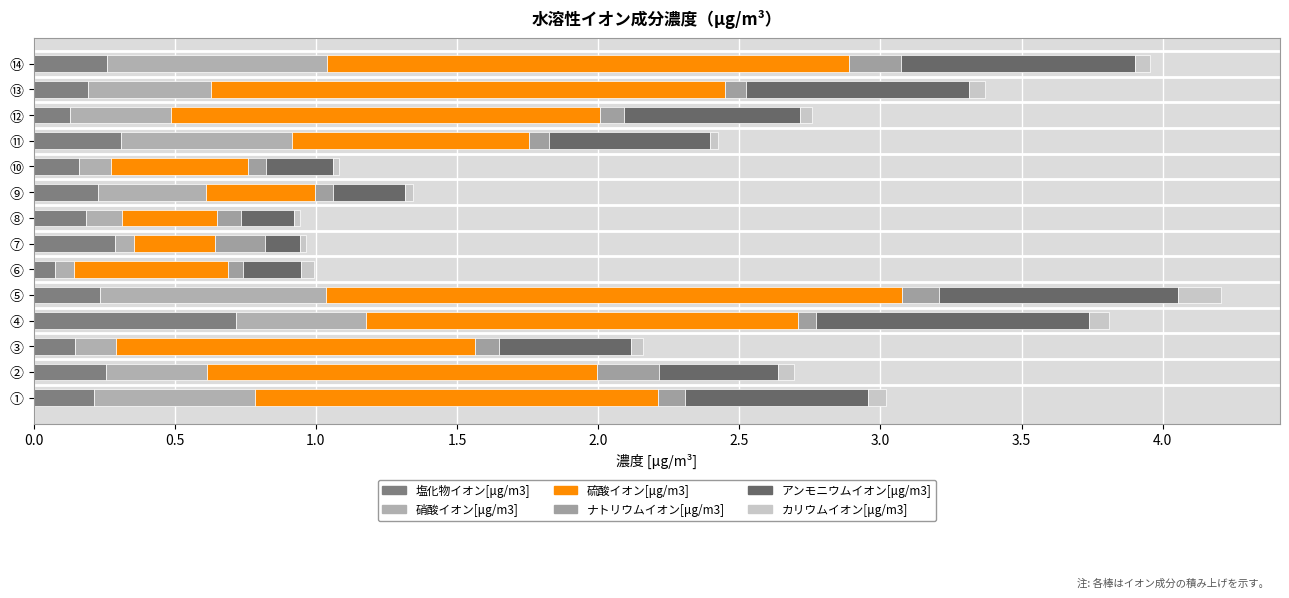

Reading left to right, extract all data points from this chart.

塩化物イオン[μg/m3]: 0.2	0.3	0.1	0.7	0.2	0.1	0.3	0.2	0.2	0.2	0.3	0.1	0.2	0.3
硝酸イオン[μg/m3]: 0.6	0.4	0.1	0.5	0.8	0.1	0.1	0.1	0.4	0.1	0.6	0.4	0.4	0.8
硫酸イオン[μg/m3]: 1.4	1.4	1.3	1.5	2.0	0.5	0.3	0.3	0.4	0.5	0.8	1.5	1.8	1.9
ナトリウムイオン[μg/m3]: 0.1	0.2	0.1	0.1	0.1	0.1	0.2	0.1	0.1	0.1	0.1	0.1	0.1	0.2
アンモニウムイオン[μg/m3]: 0.6	0.4	0.5	1.0	0.8	0.2	0.1	0.2	0.3	0.2	0.6	0.6	0.8	0.8
カリウムイオン[μg/m3]: 0.1	0.1	0.0	0.1	0.1	0.0	0.0	0.0	0.0	0.0	0.0	0.0	0.1	0.1